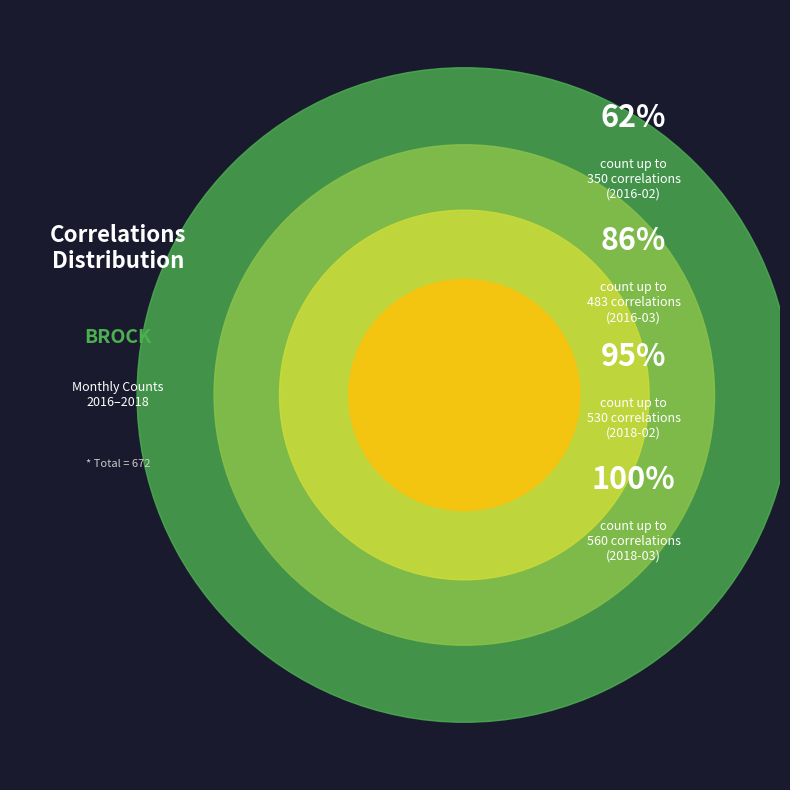

What is the majority slice?

2016-02